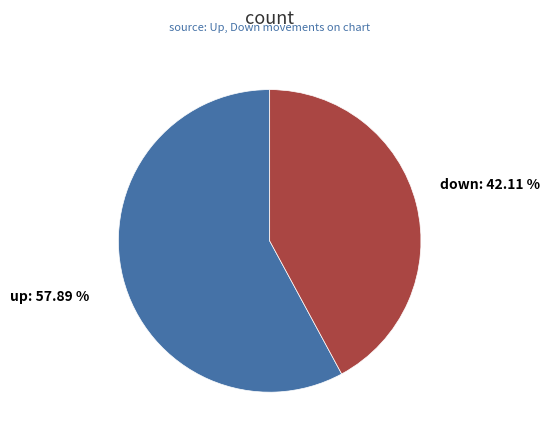

What percentage is NOT represented by up?

42.1%